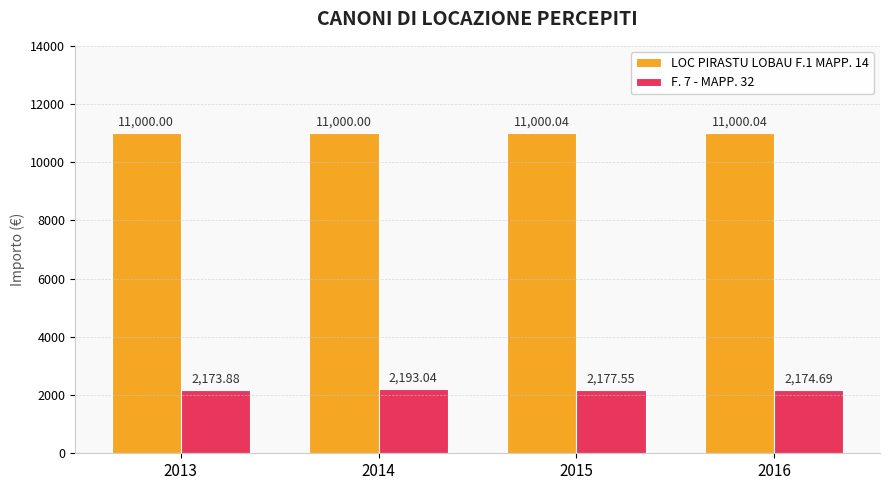

Reading left to right, what are all the values shown in this chart?

LOC PIRASTU LOBAU F.1 MAPP. 14: 2013=11000.0	2014=11000.0	2015=11000.0	2016=11000.0
F. 7 - MAPP. 32: 2013=2173.9	2014=2193.0	2015=2177.6	2016=2174.7